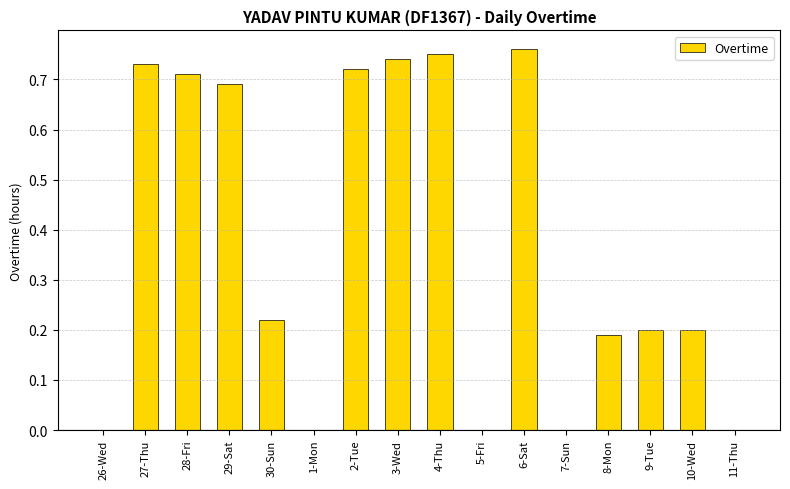

The chart shows a value of 0.3 at 3-Wed. True or false?

False